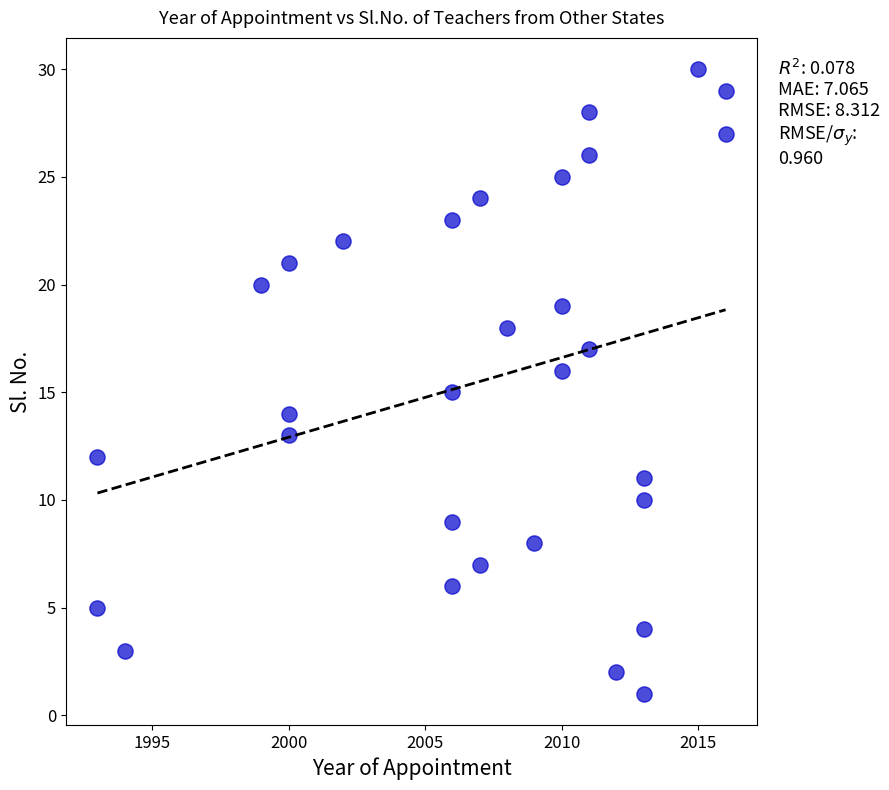

Count the number of points in this scatter plot.

30